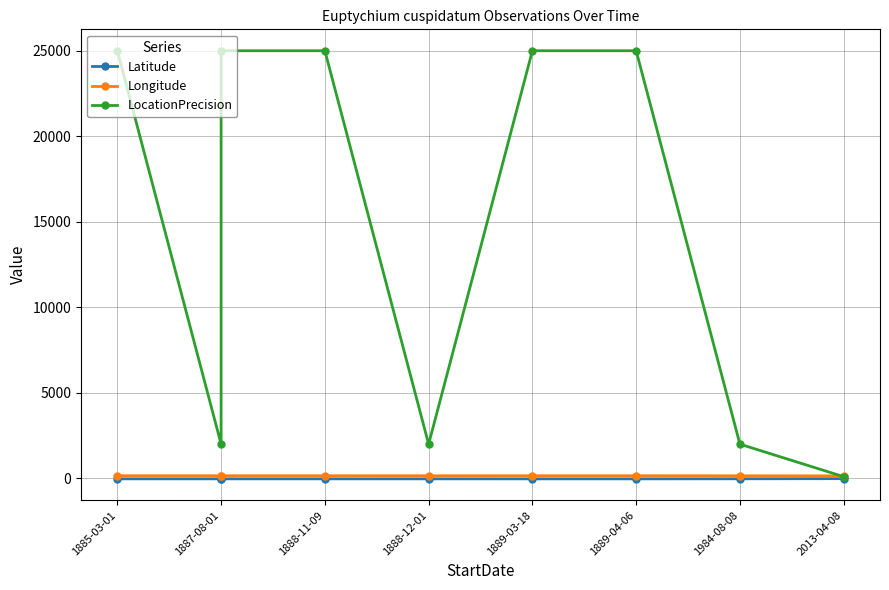

What is the total value across all series at 1885-03-01?

25125.8